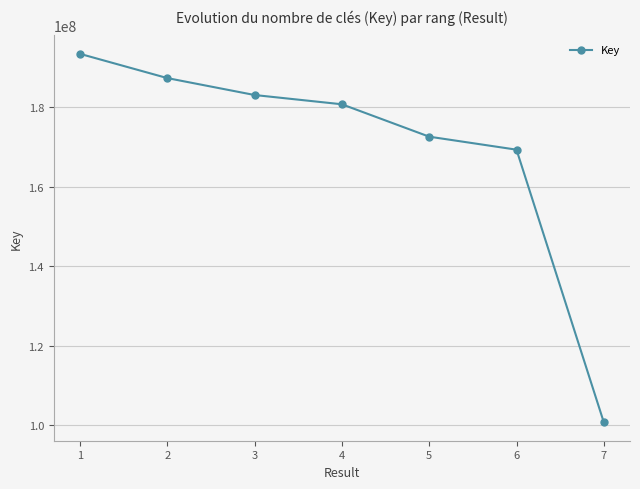

Reading left to right, list all the values displayed in this chart.

1=193469062	2=187367332	3=183105053	4=180773184	5=172620688	6=169349022	7=100727861